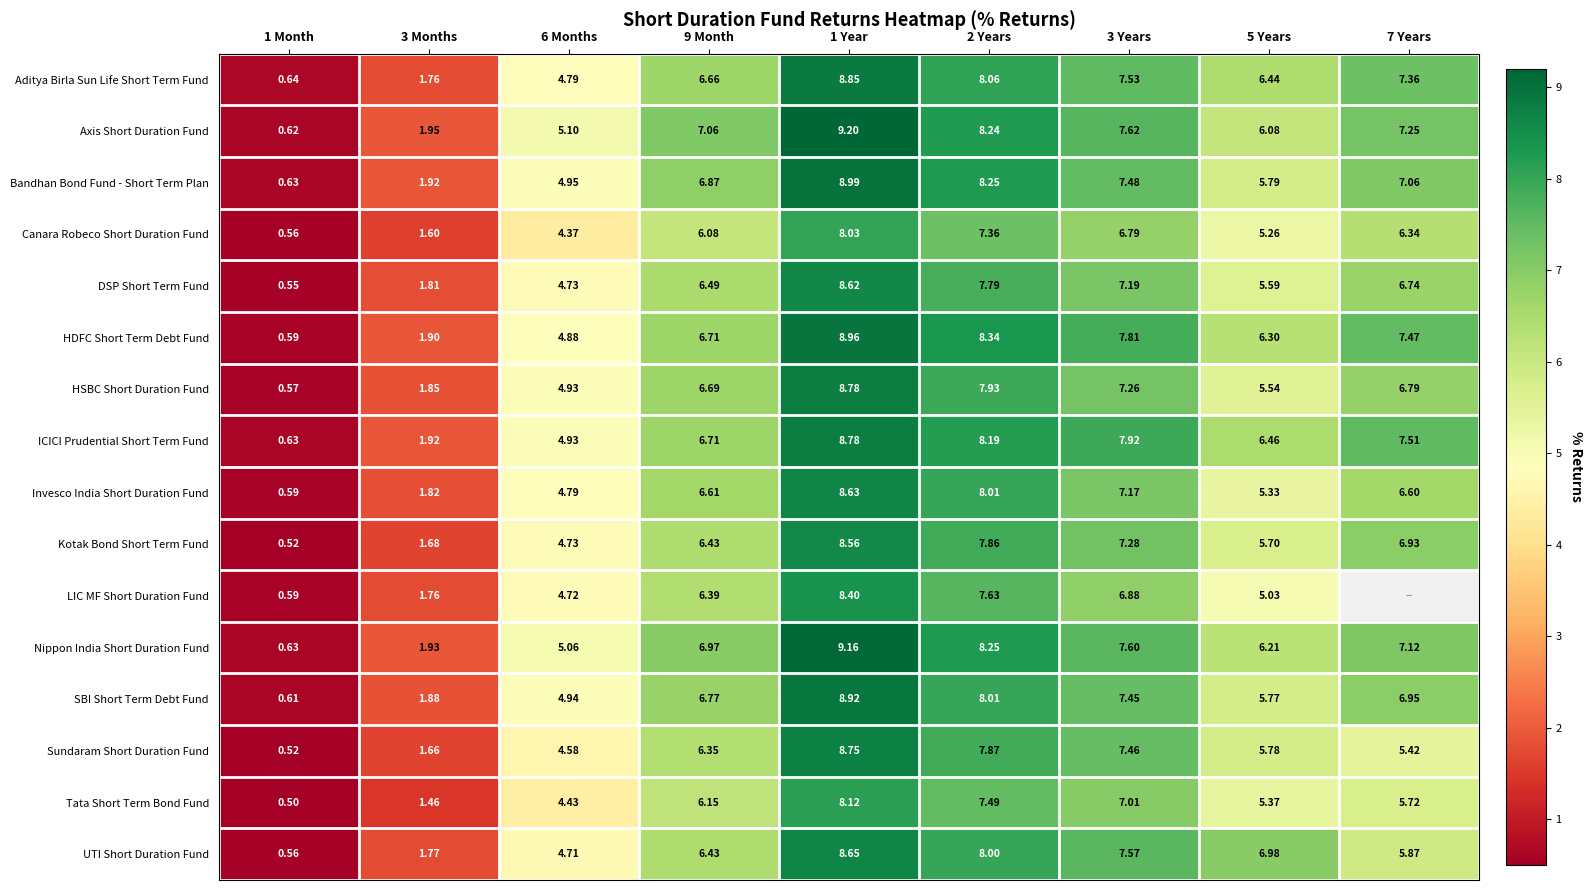

What is the average value of the UTI Short Duration Fund series?

5.6